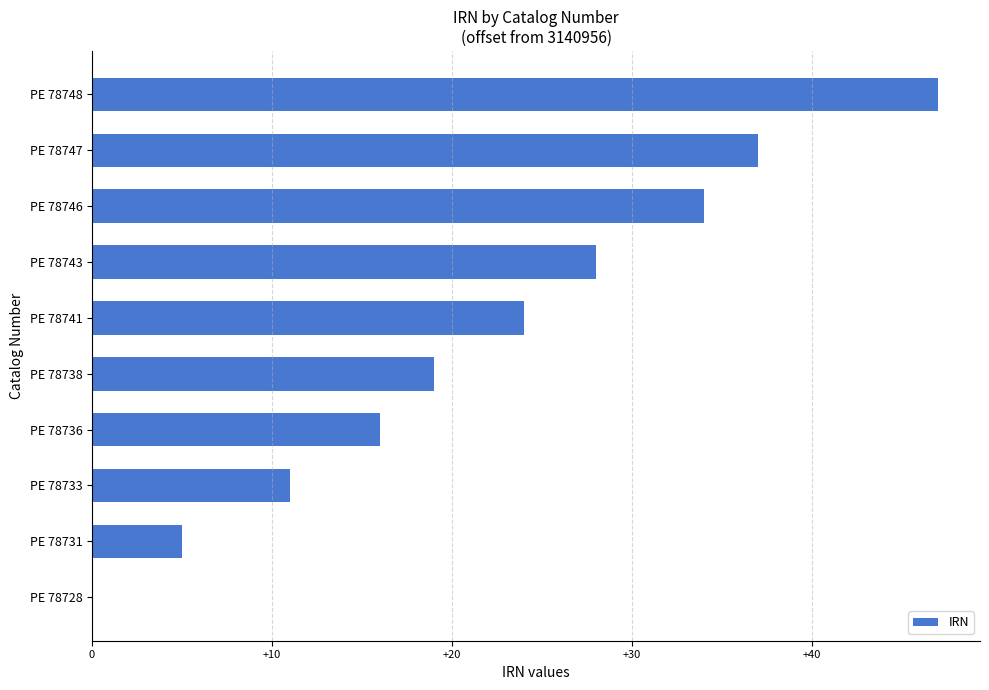

Reading bottom to top, transcribe all the data shown in this chart.

PE 78728=0	PE 78731=5	PE 78733=11	PE 78736=16	PE 78738=19	PE 78741=24	PE 78743=28	PE 78746=34	PE 78747=37	PE 78748=47